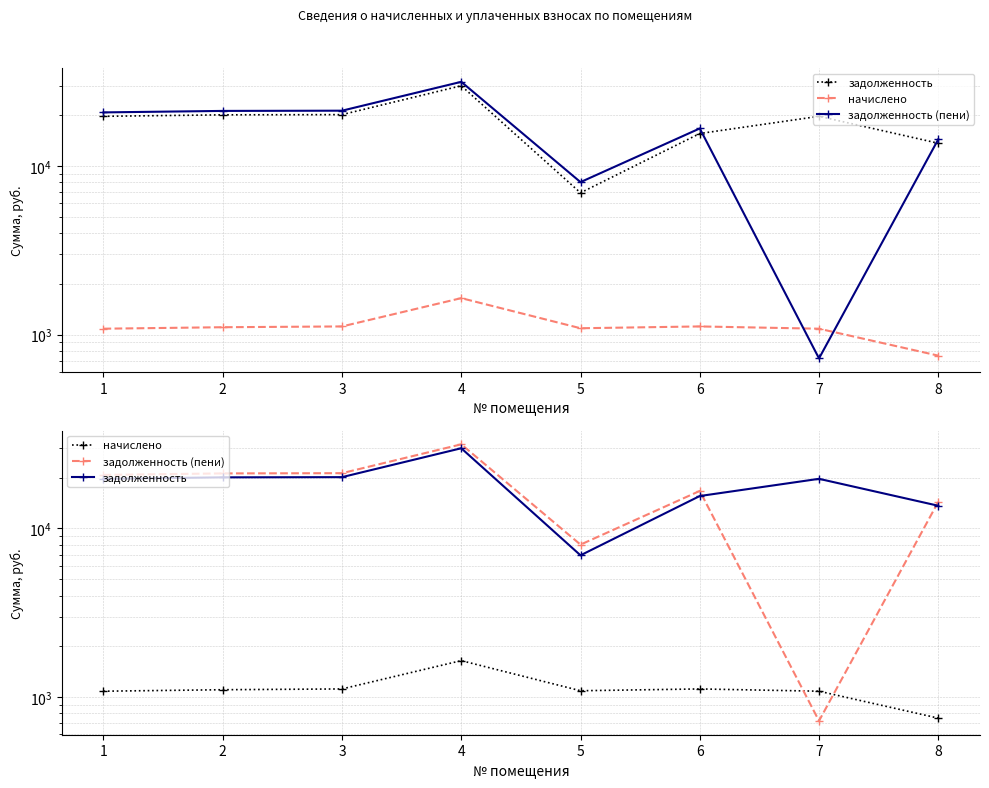

At which category does задолженность (пени) reach its first local peak?

4